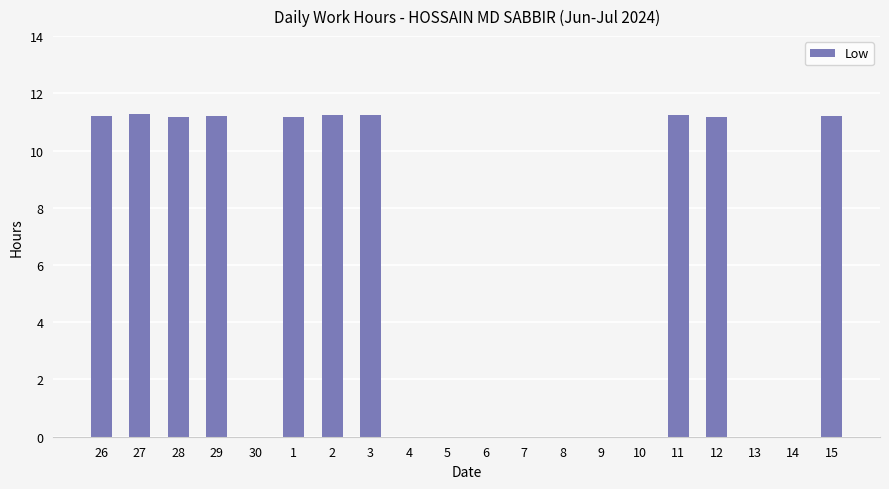

What is the sum of the values at 1 and 9?

11.2